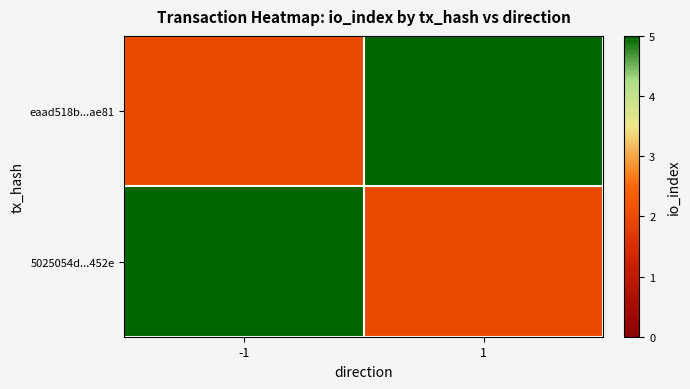

Rank the series by their maximum value, from highest to lowest.

eaad518b...ae81, 5025054d...452e